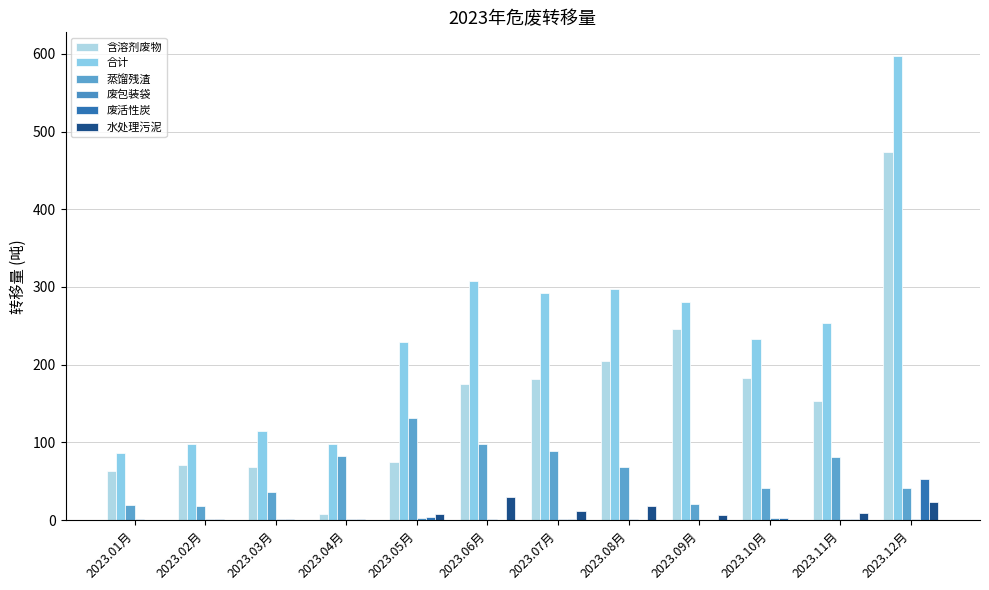

What is the difference between the maximum and minimum values in the 含溶剂废物 series?

464.9